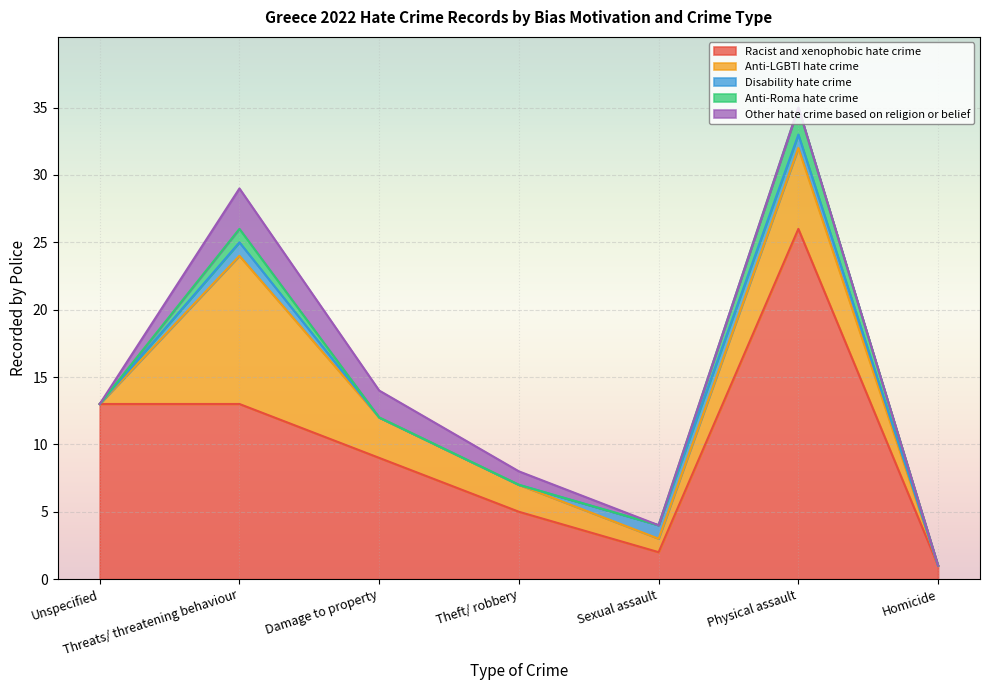

The value of Disability hate crime at Damage to property is -1. True or false?

False